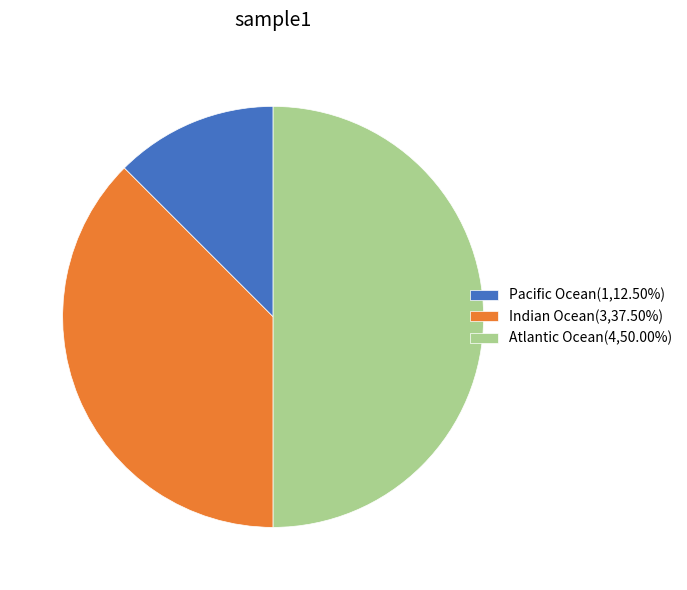

Does Indian Ocean(3,37.50%) account for over 50% of the chart?

No